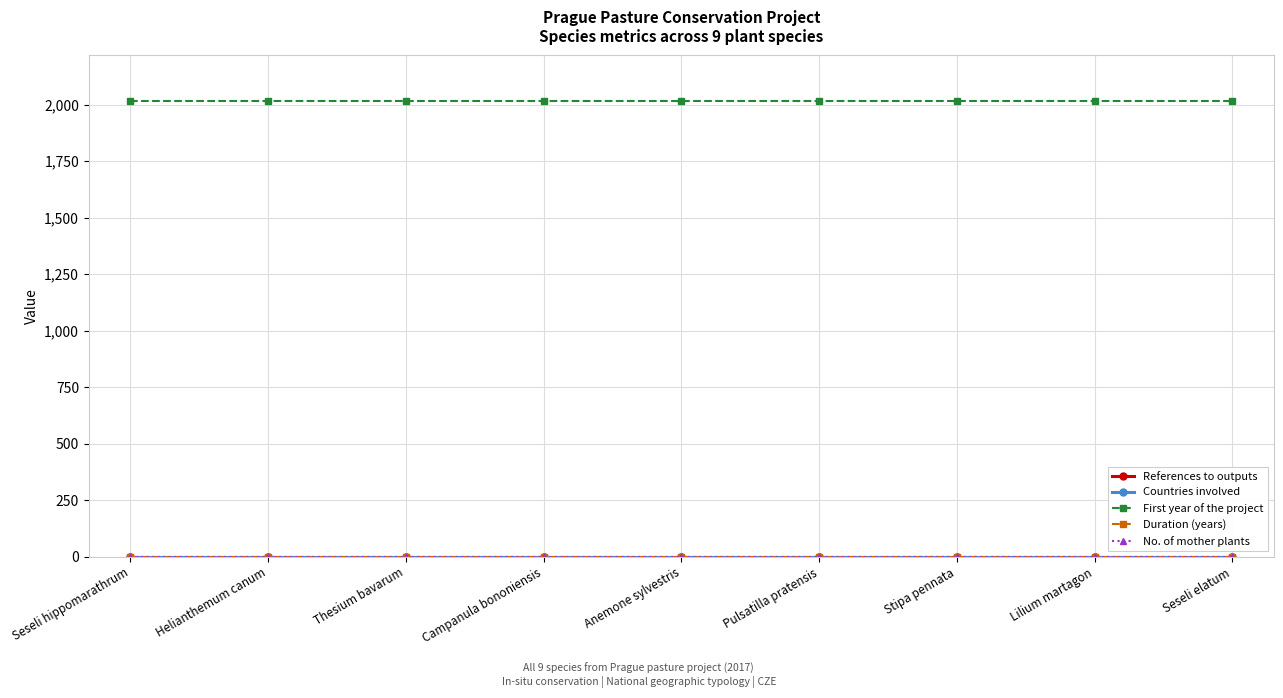

At how many categories does at least one series exceed 1475?

9